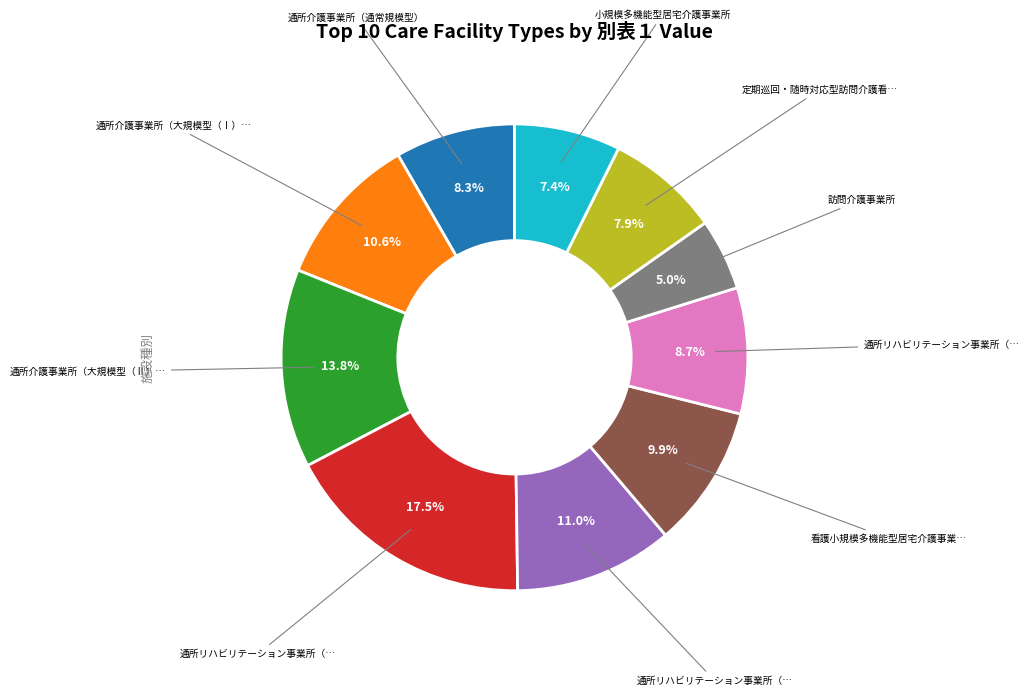

Is there a majority slice in this chart?

No